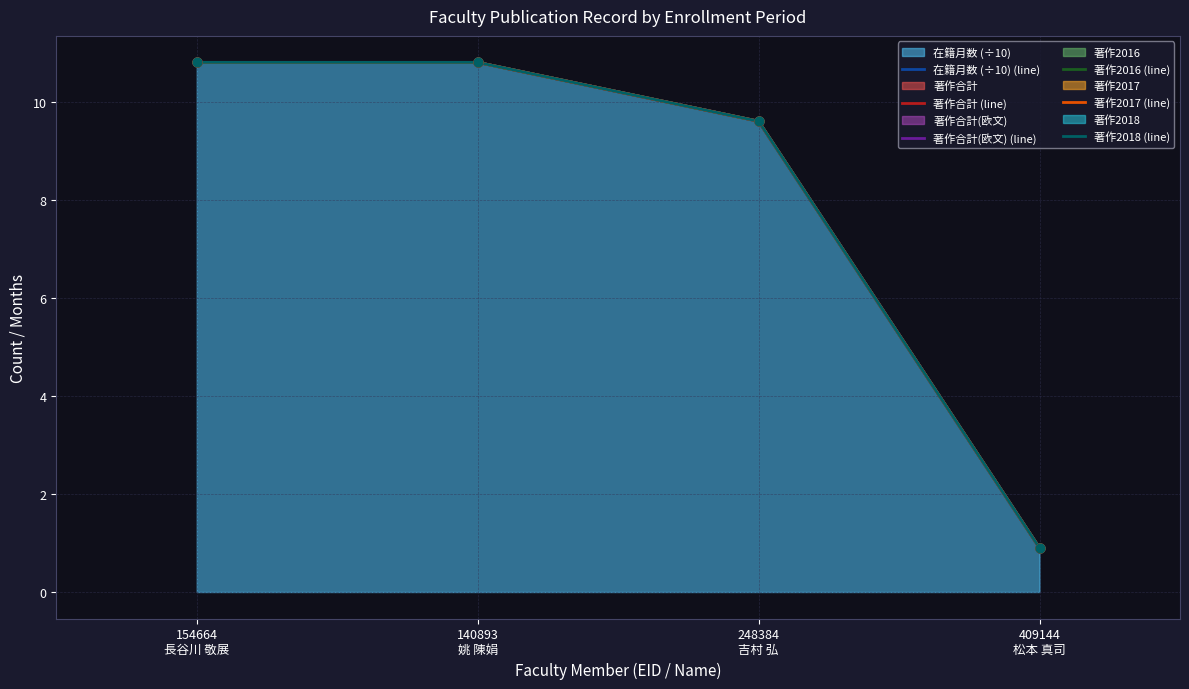

Is the value of 著作2018 (line) at 409144
松本 真司 greater than the value of 著作合計 (line) at 154664
長谷川 敬展?

No